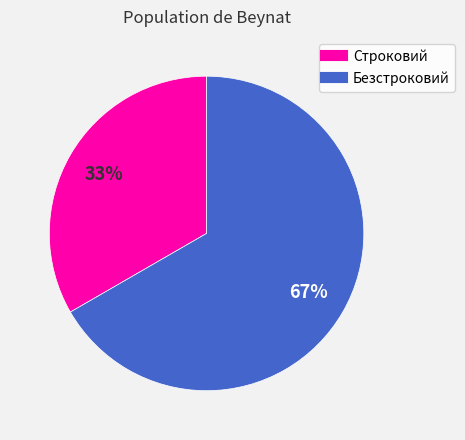

To the nearest percent, what percentage of the pie is Безстроковий?

67%